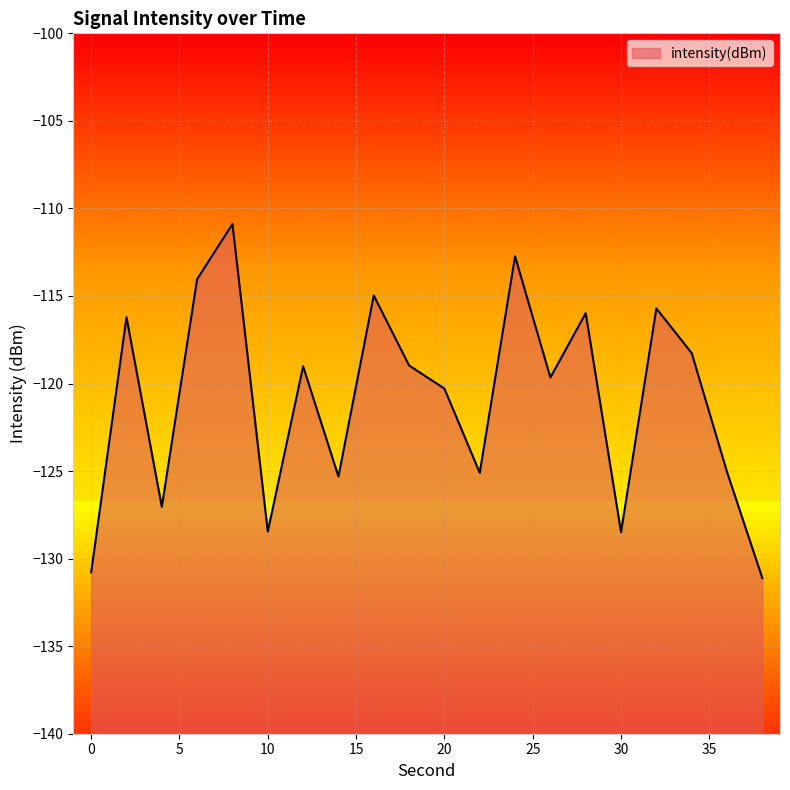

What is the value of the 2nd point from the left?

-116.2